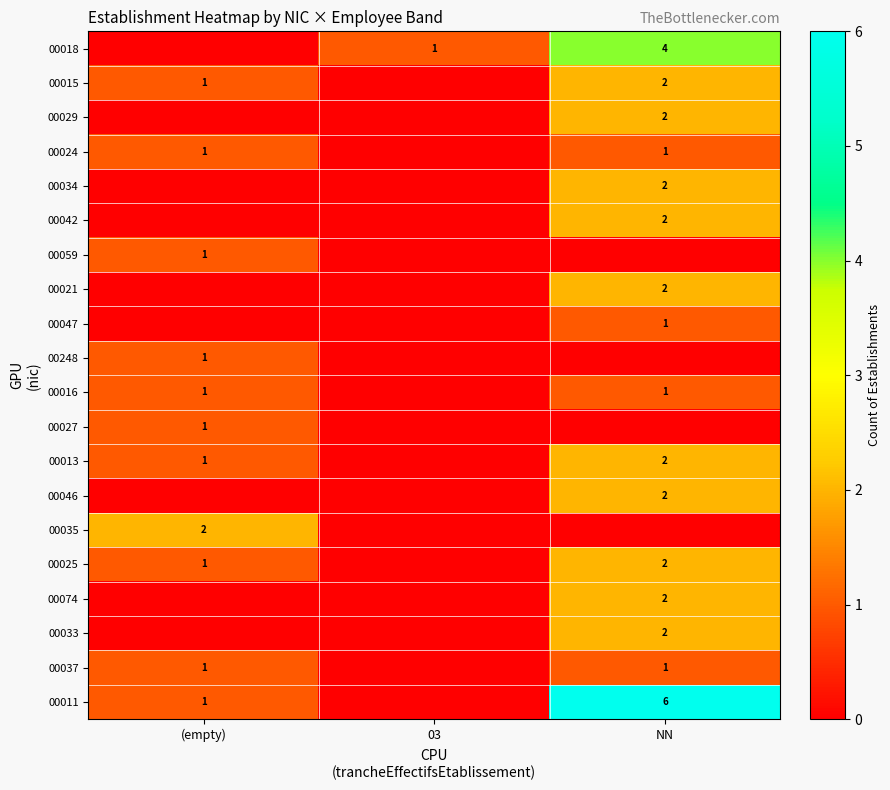

What is the spread (max minus min) of values at 03?

1